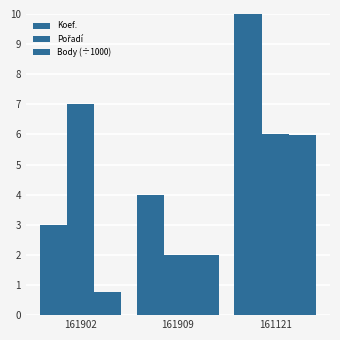

Reading right to left, extract all data points from this chart.

Koef.: 12.0	4.0	3.0
Pořadí: 6.0	2.0	7.0
Body (÷1000): 6.0	2.0	0.8